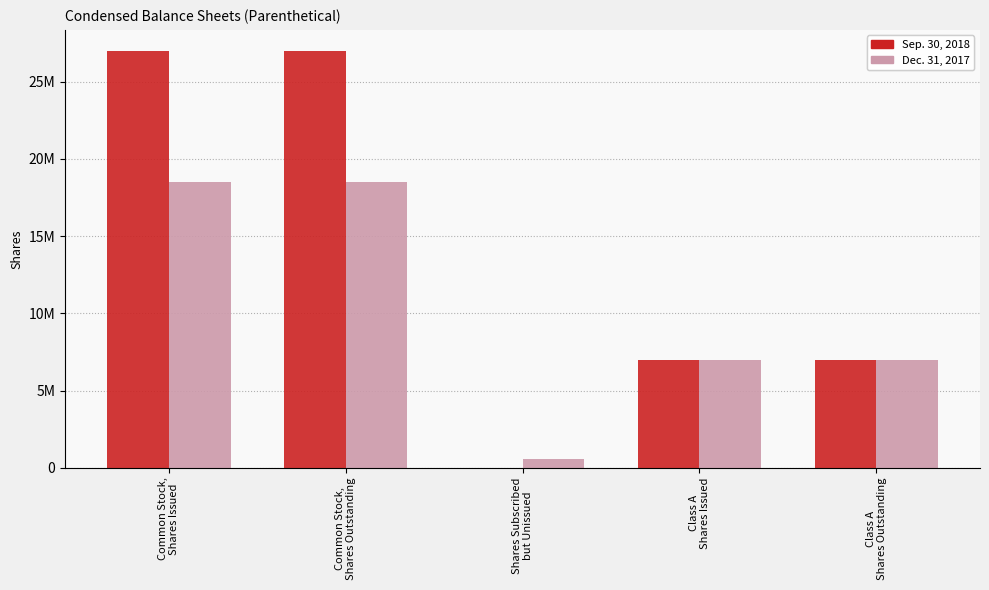

Rank the series by their average value, from lowest to highest.

Dec. 31, 2017, Sep. 30, 2018